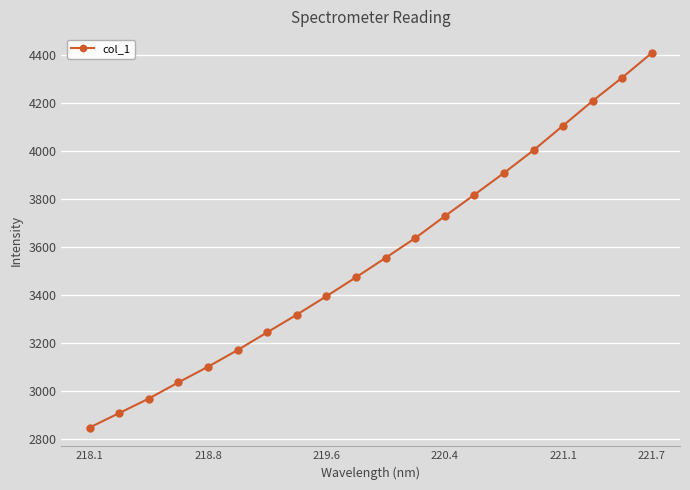

What is the average value?

3557.6